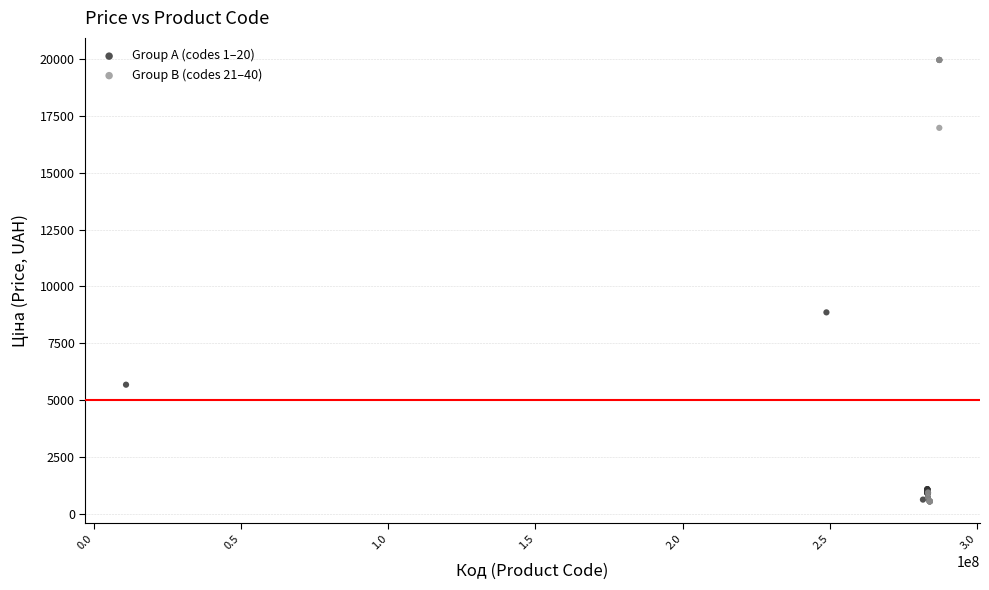

Which series reaches the maximum Y coordinate?

Group B (codes 21–40)